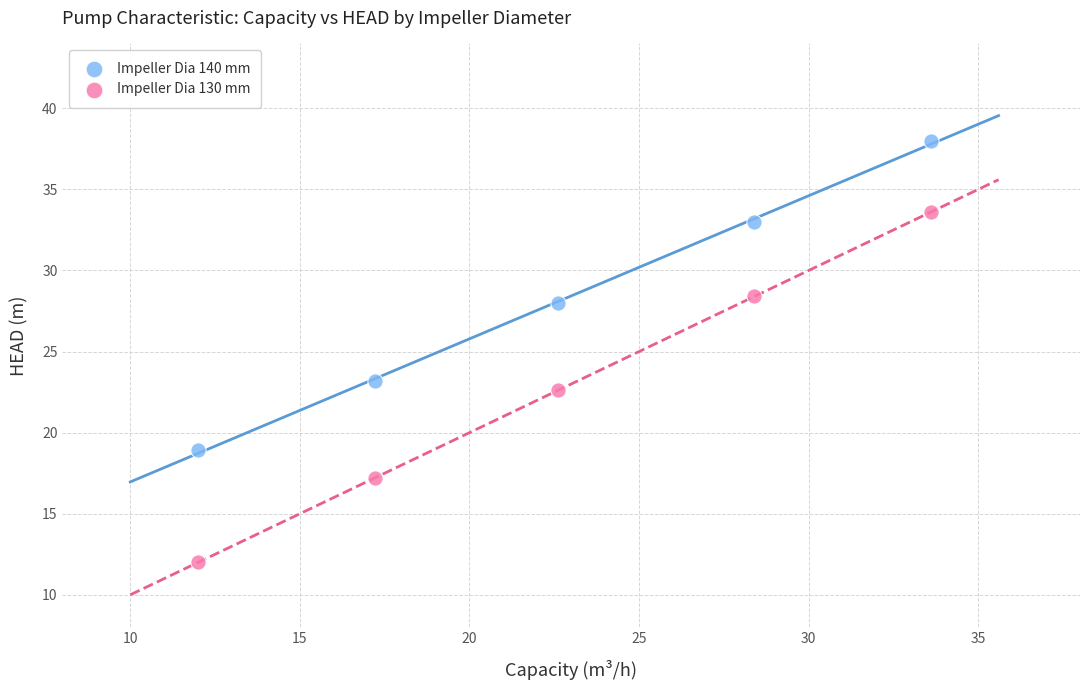

Which series contains the lowest Y value?

Impeller Dia 130 mm